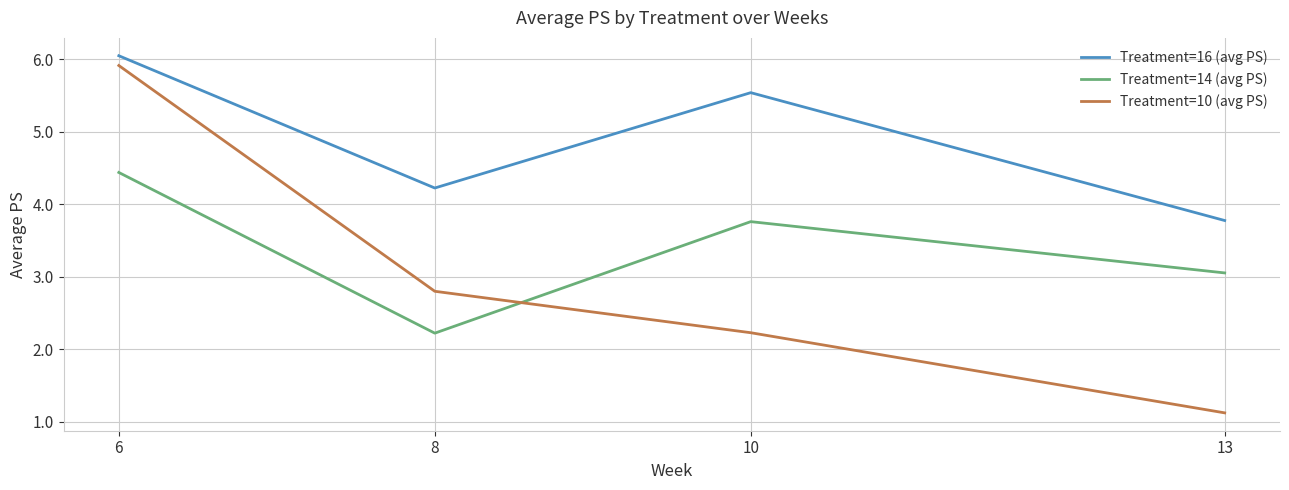

Is it true that Treatment=10 (avg PS) equals 0.6 at 13?

False